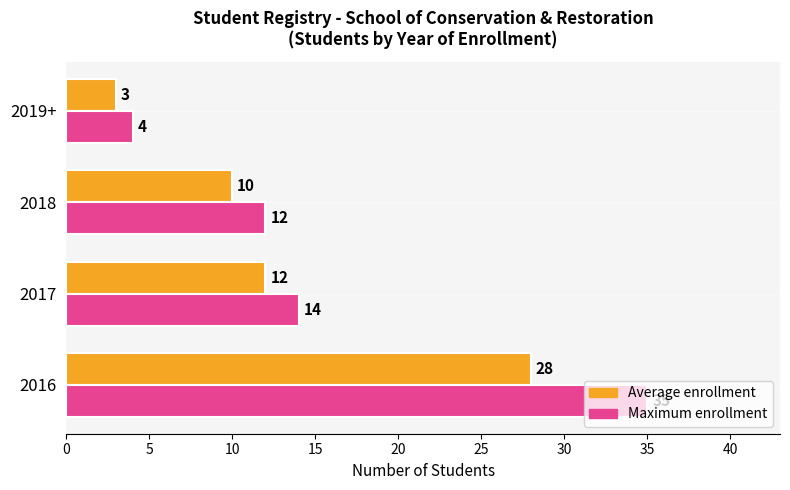

What is the smallest value displayed?

3